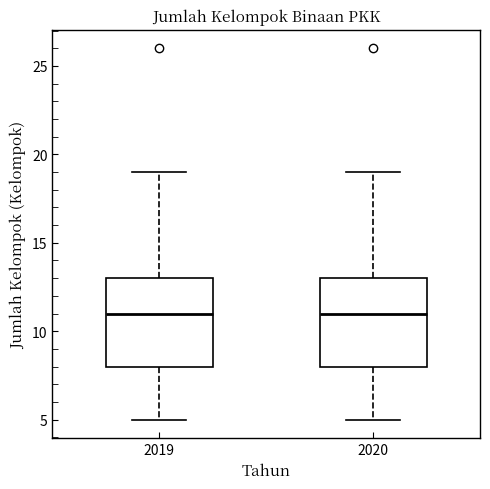

Reading left to right, read every box against the y-axis: the position of its median line, the range the box covers, and the ends of its whiskers. The values are not printed on the chart, so give them approximately, as read against the axis.

2019: median 11, box 8 to 13, whiskers 5 to 19
2020: median 11, box 8 to 13, whiskers 5 to 19